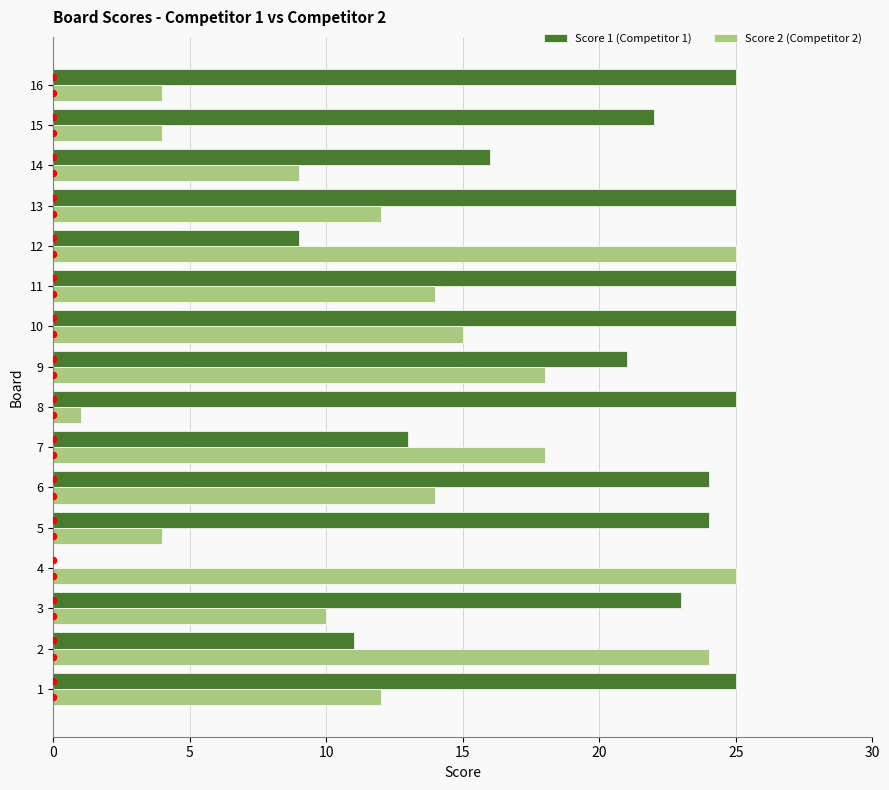

At how many categories does at least one series exceed 5?

16